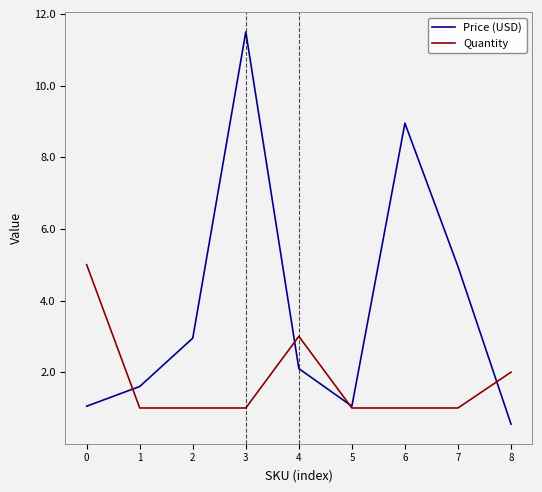

The Quantity series shows 1.0 at 7. True or false?

True